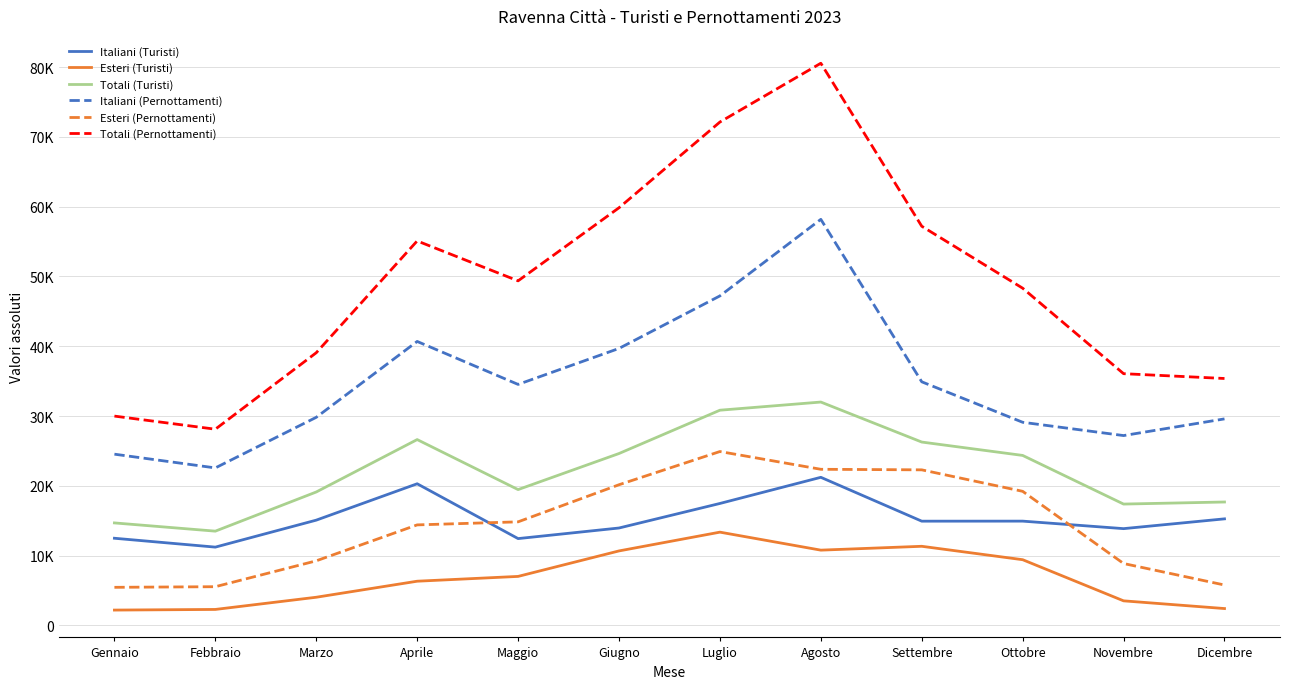

What is the value of the Esteri (Pernottamenti) point at the 2nd from the left?

5546